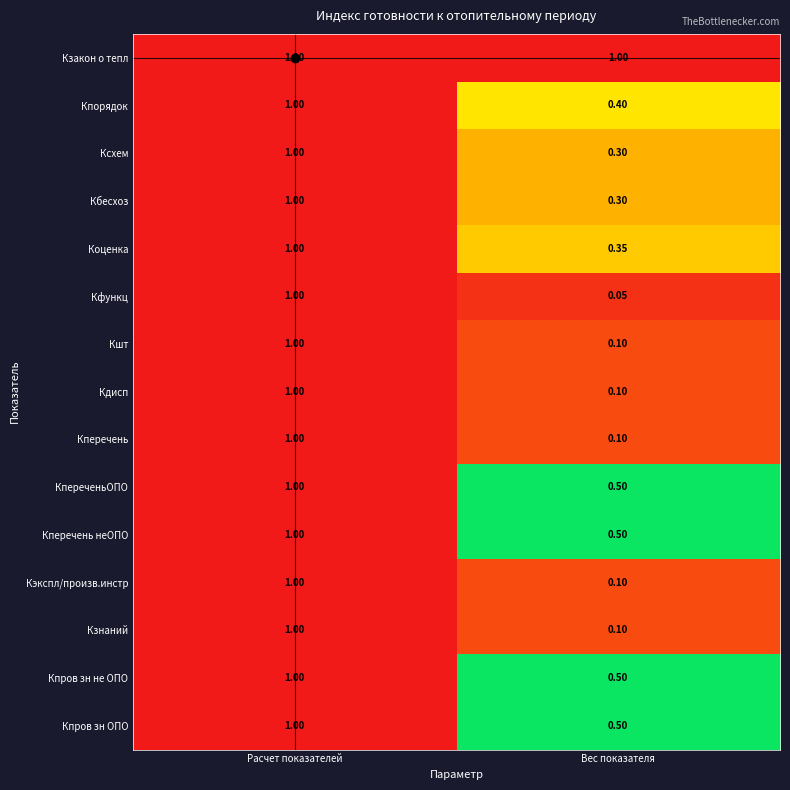

Which category has the lowest value across all series?

Вес показателя